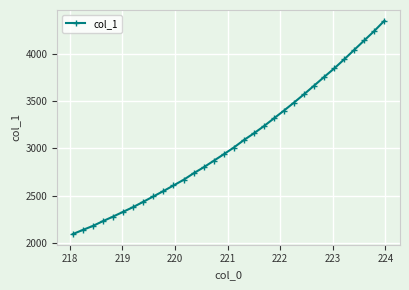

What is the difference between the second highest and second lowest values?

2103.6